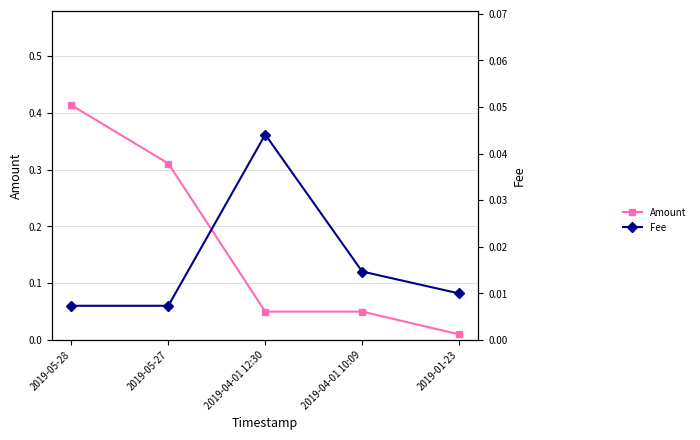

What is the maximum value for Amount?

0.4